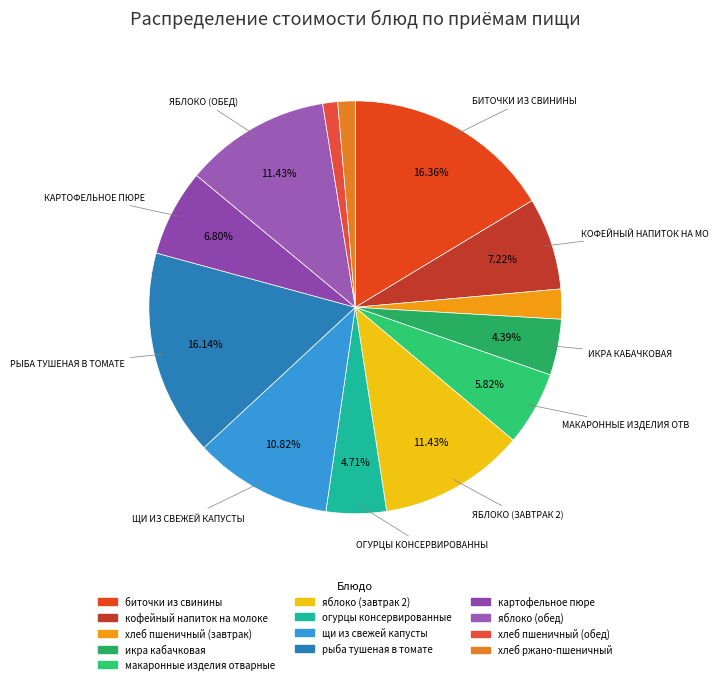

Is there a majority slice in this chart?

No